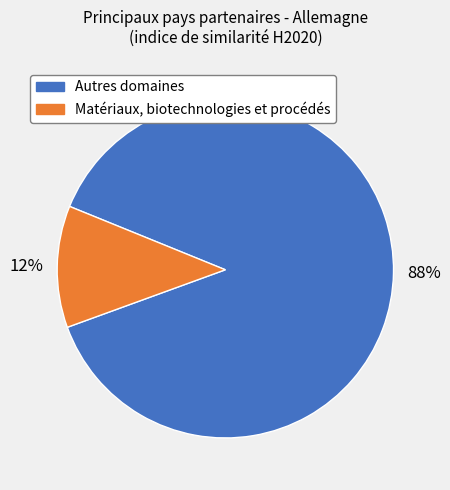

Is there a majority slice in this chart?

Yes